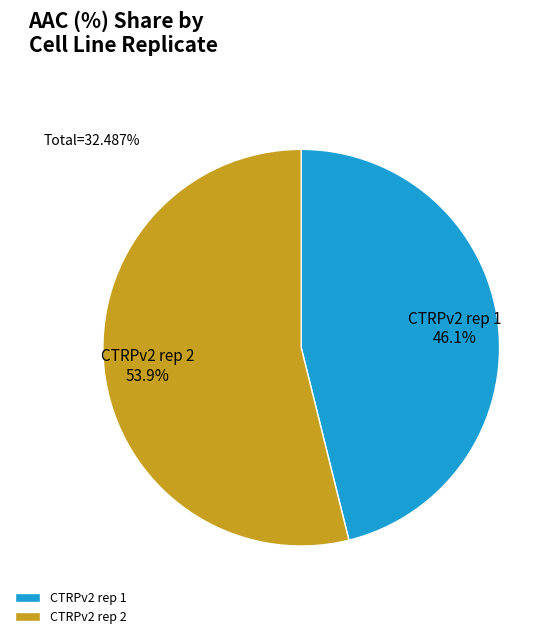

Is there any slice that represents more than half of the pie?

Yes